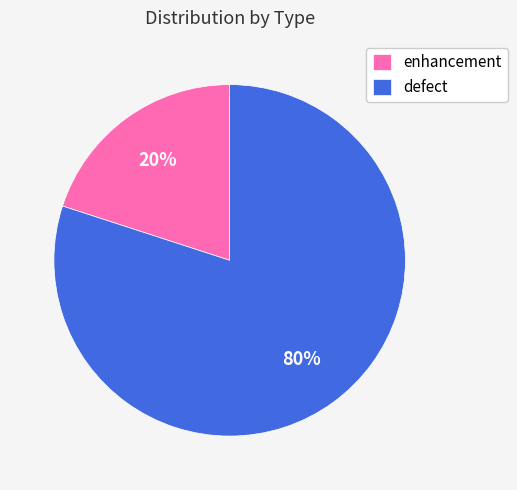

What is the smallest slice in the pie chart?

enhancement